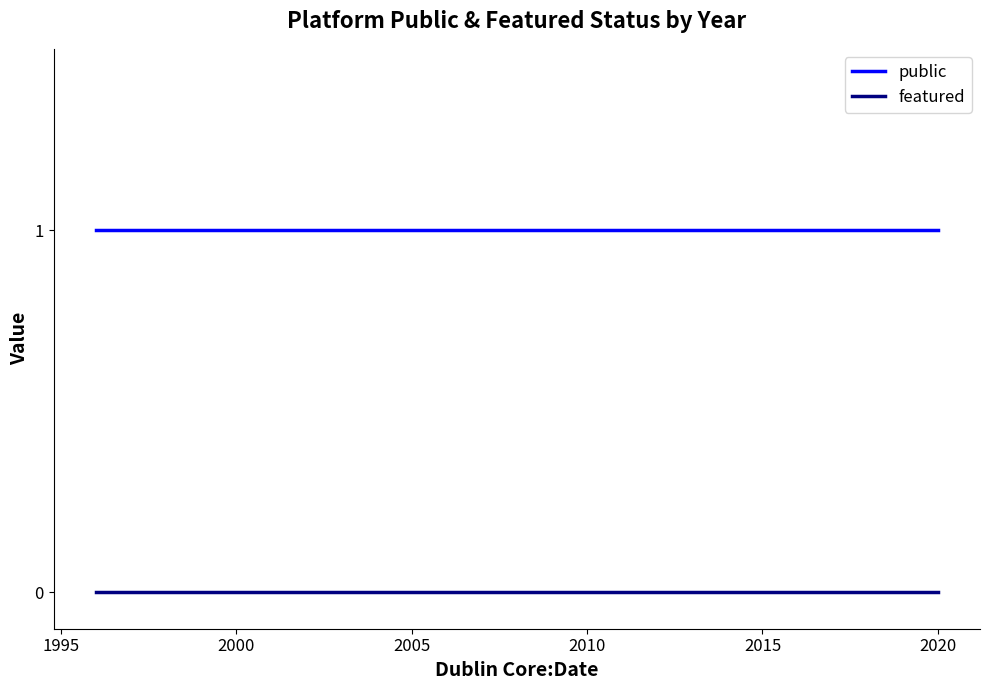

Reading left to right, transcribe all the data shown in this chart.

public: 1	1	1	1	1	1	1	1	1	1
featured: 0	0	0	0	0	0	0	0	0	0